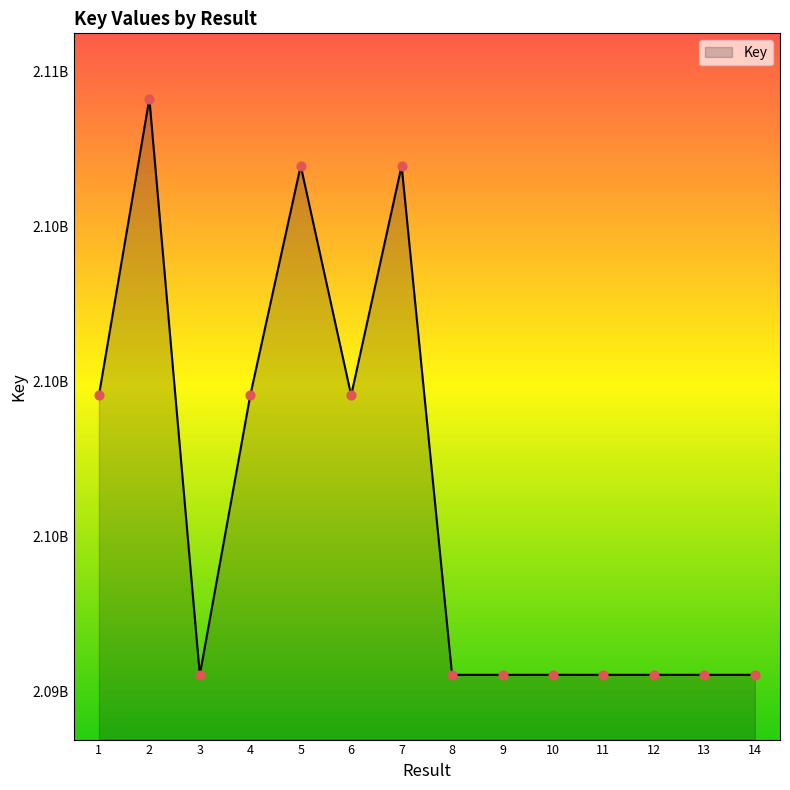

What is the change in value from 7 to 9?

-16434320